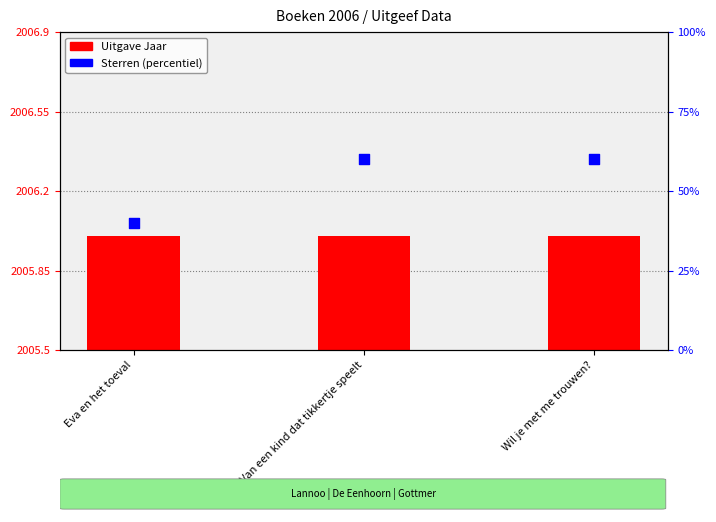

Is the value of Sterren (percentiel) at Eva en het toeval greater than the value of Uitgave Jaar at Eva en het toeval?

Yes